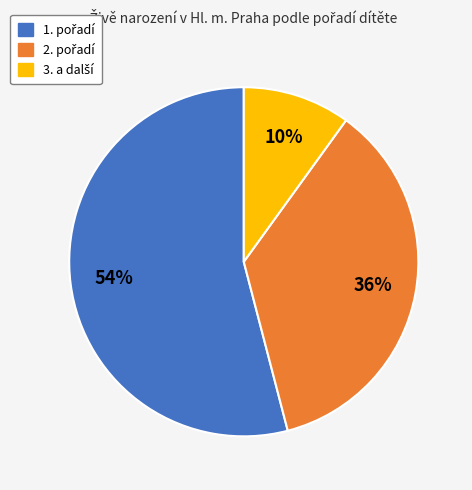

To the nearest percent, what is the average slice percentage?

33%